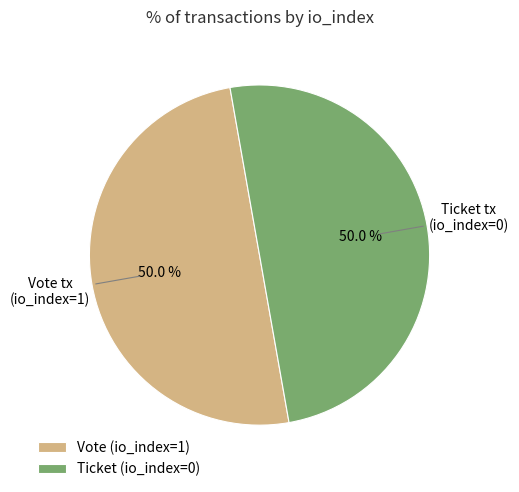

How many slices are in this pie chart?

2